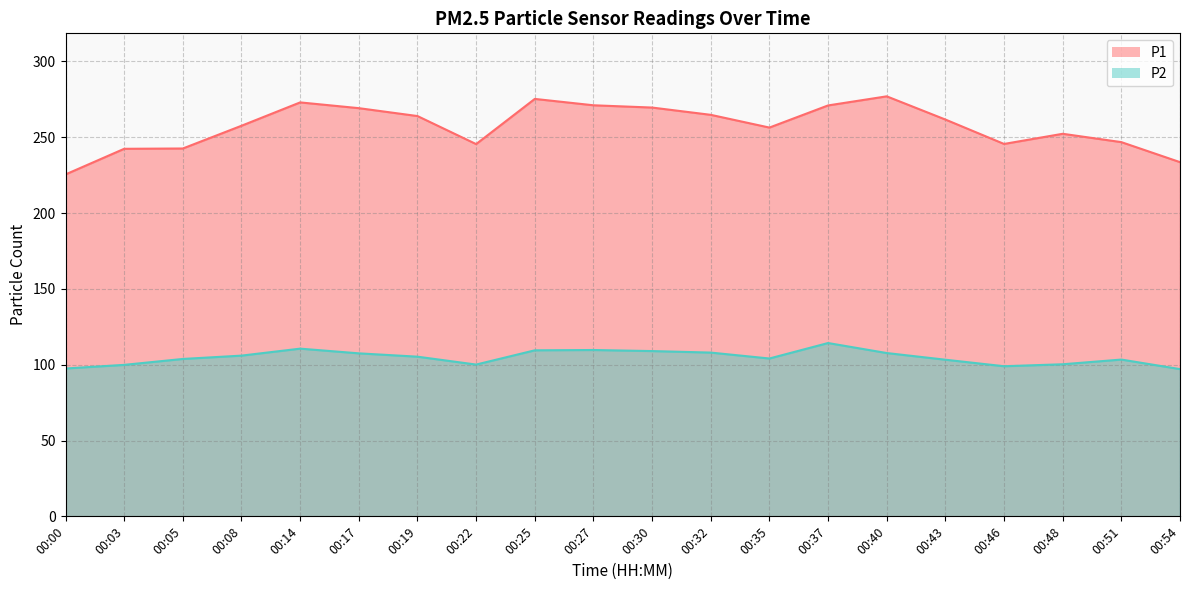

The P1 series shows 102.7 at 00:37. True or false?

False